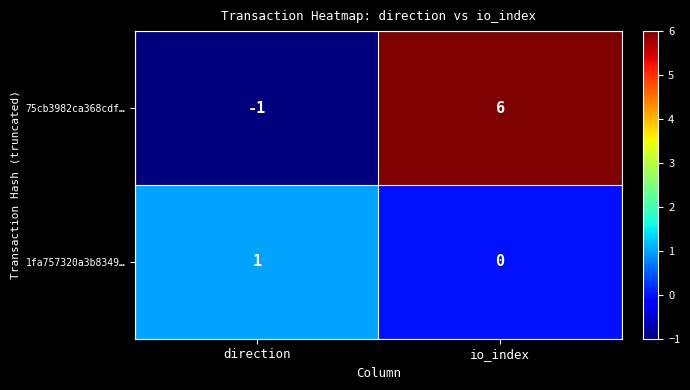

How many distinct data groups are displayed?

2